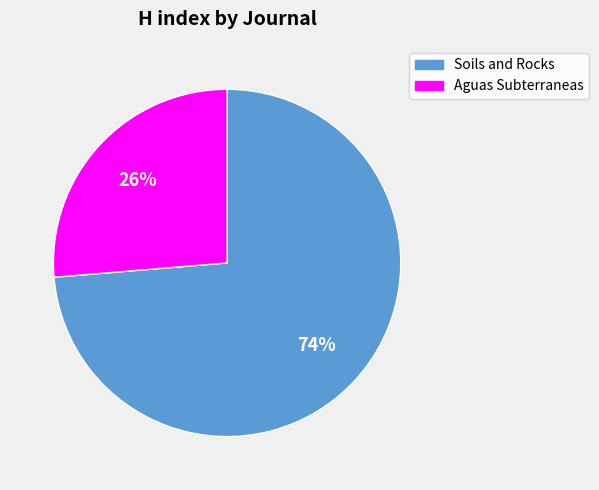

How many segments does this pie chart have?

2